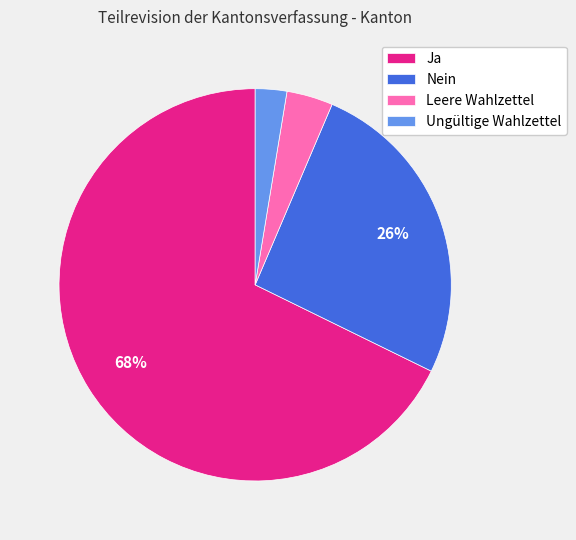

Is the sum of Nein and Ja greater than half?

Yes